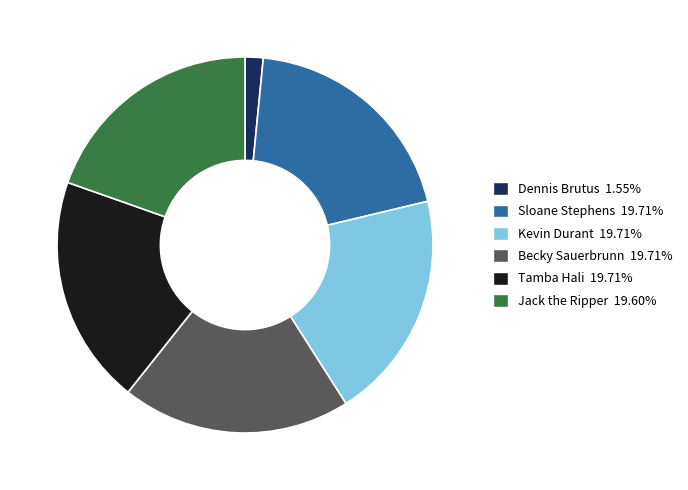

Does any single category account for the majority?

No